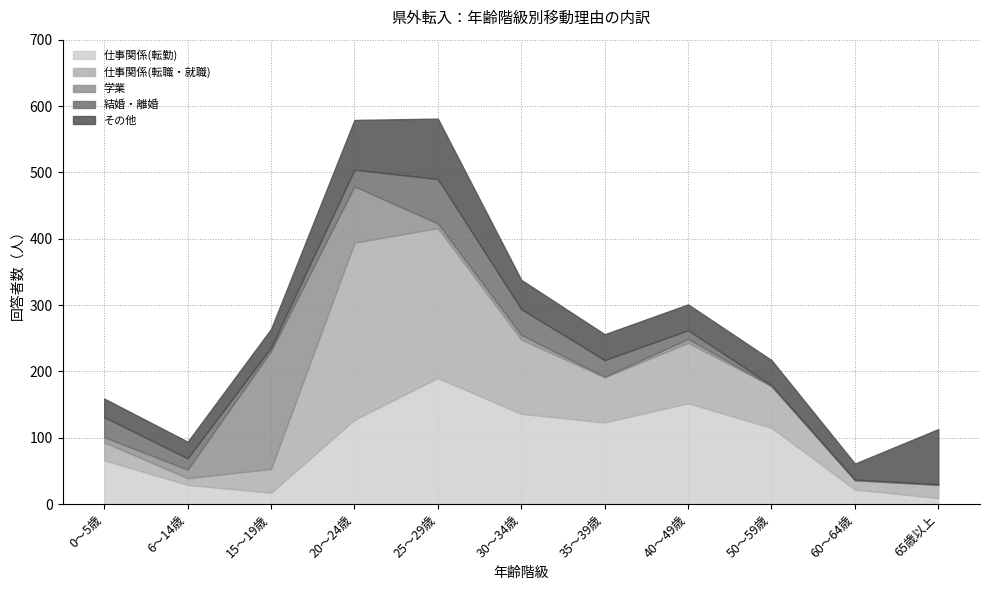

True or false: 学業 has more than 1 points higher than both neighbors.

True